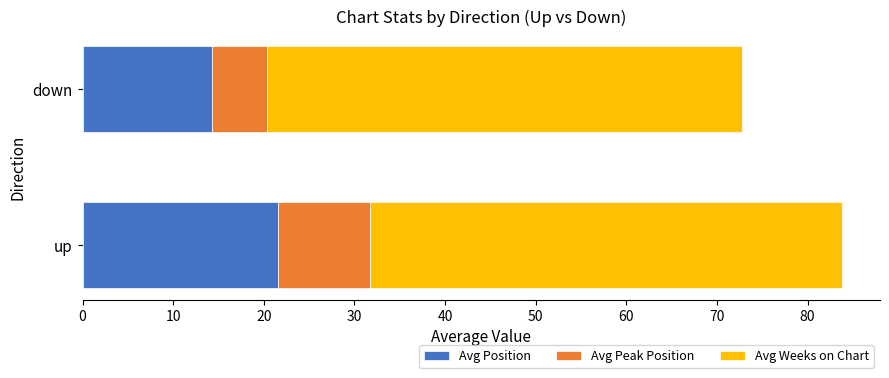

Rank the categories by Avg Position value from highest to lowest.

up, down